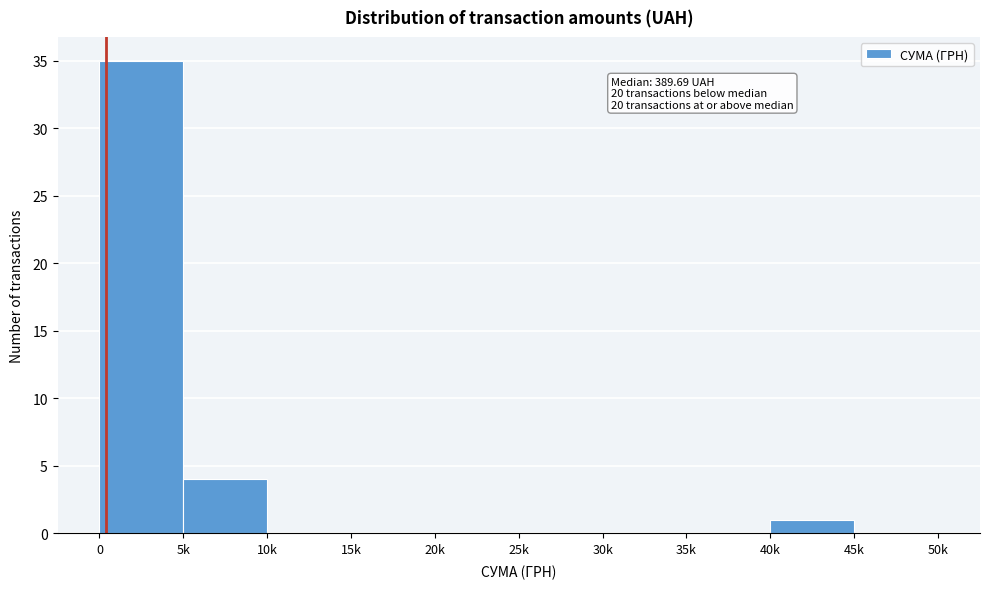

Reading right to left, list all the values displayed in this chart.

45k=0	40k=1	35k=0	30k=0	25k=0	20k=0	15k=0	10k=0	5k=4	0=35